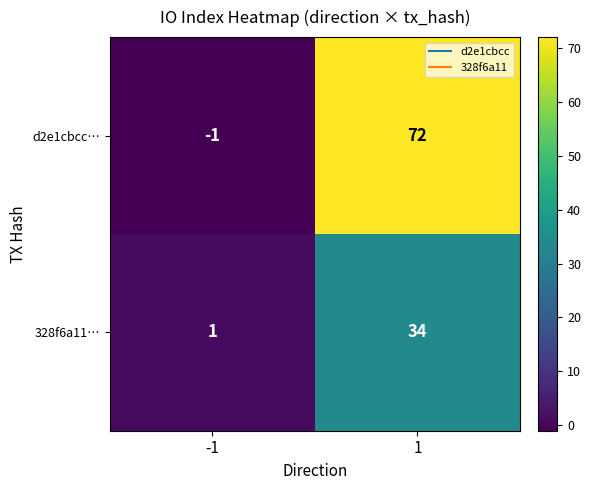

Which series has the widest spread of values?

d2e1cbcc…